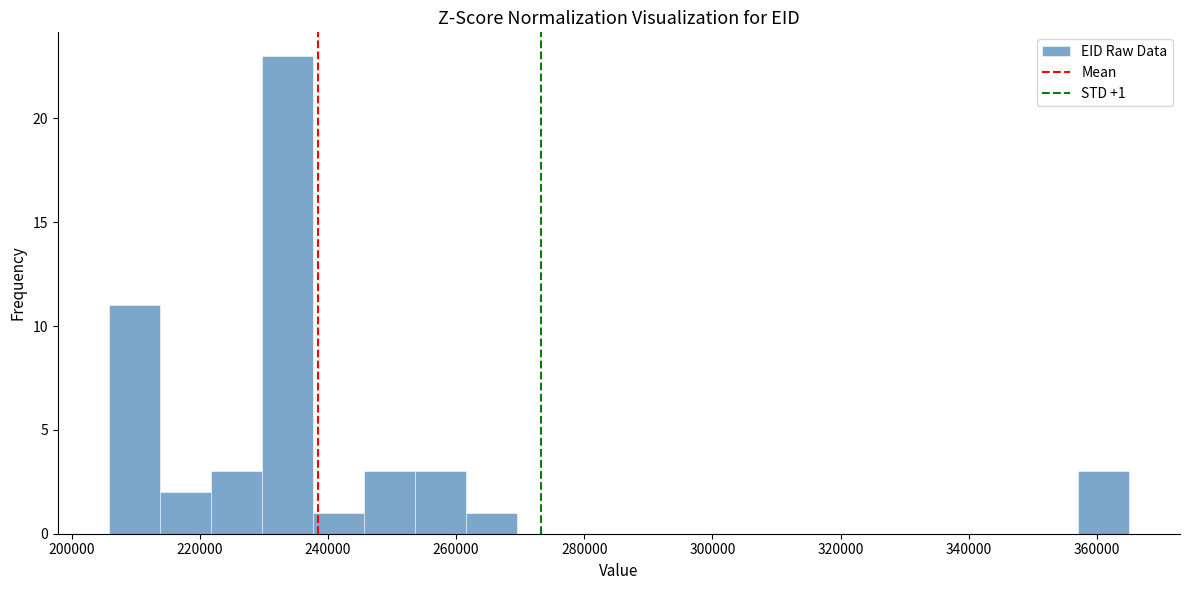

Read against the x-axis, roughly where is the centre of the tallest bar?

234000